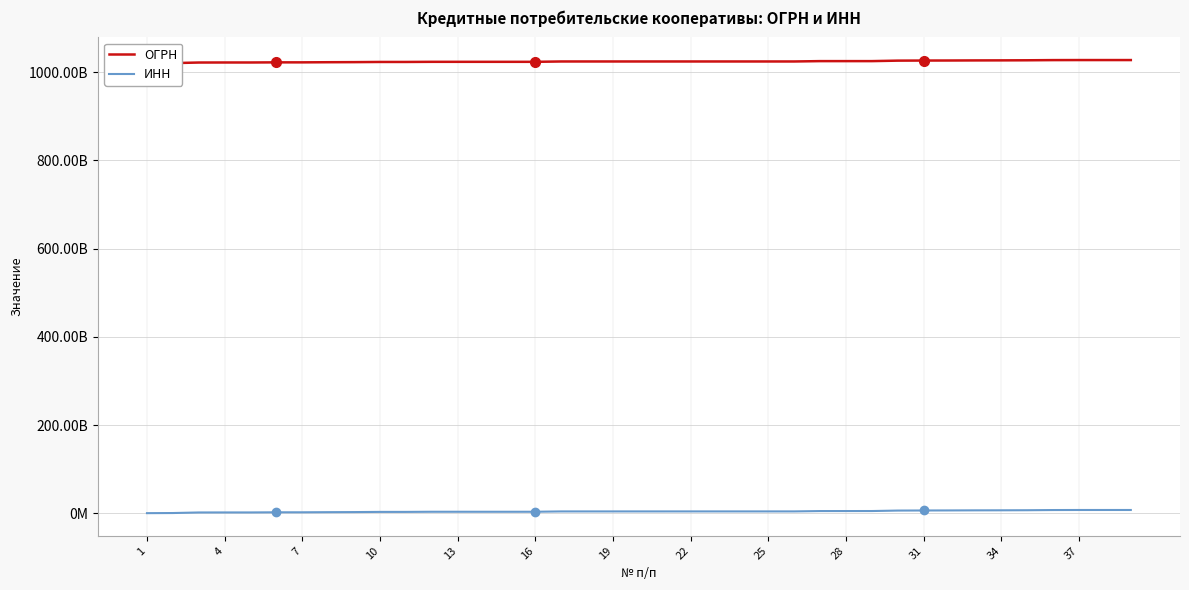

What is the sum of all ОГРН values?

39944684193067